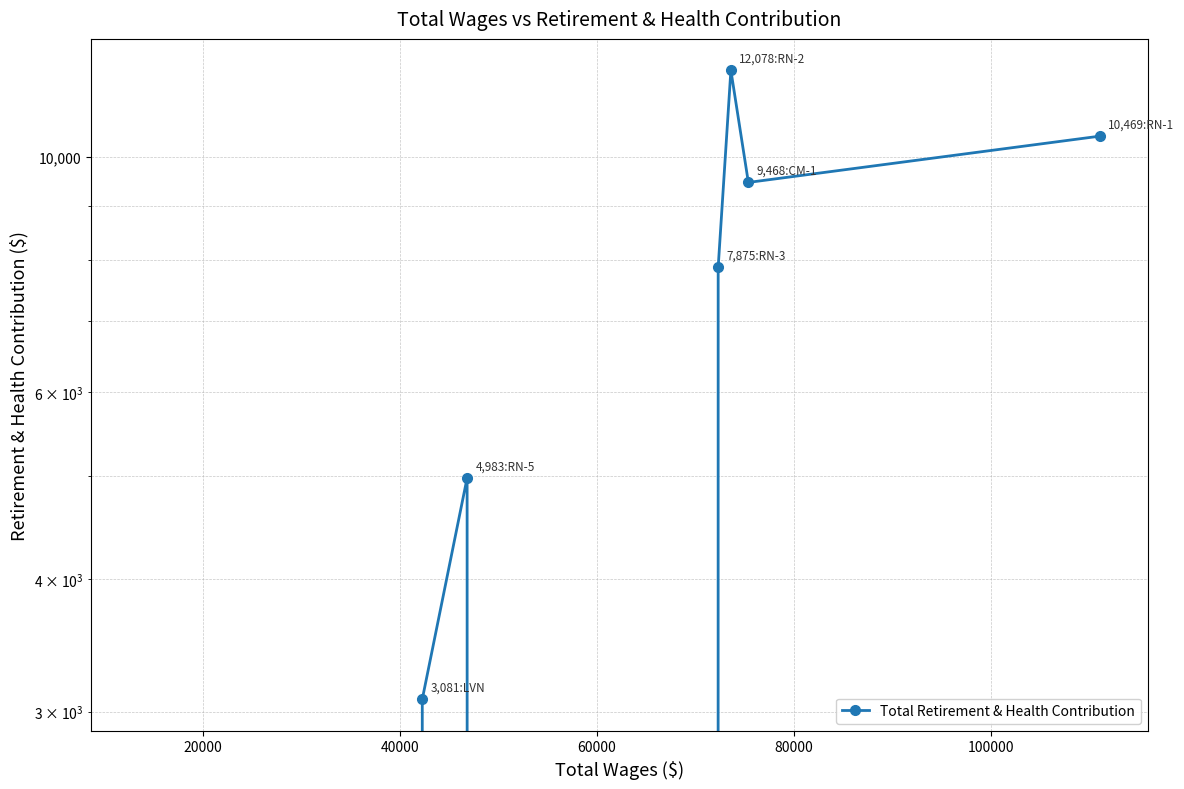

What is the difference between the maximum and minimum values?

12078